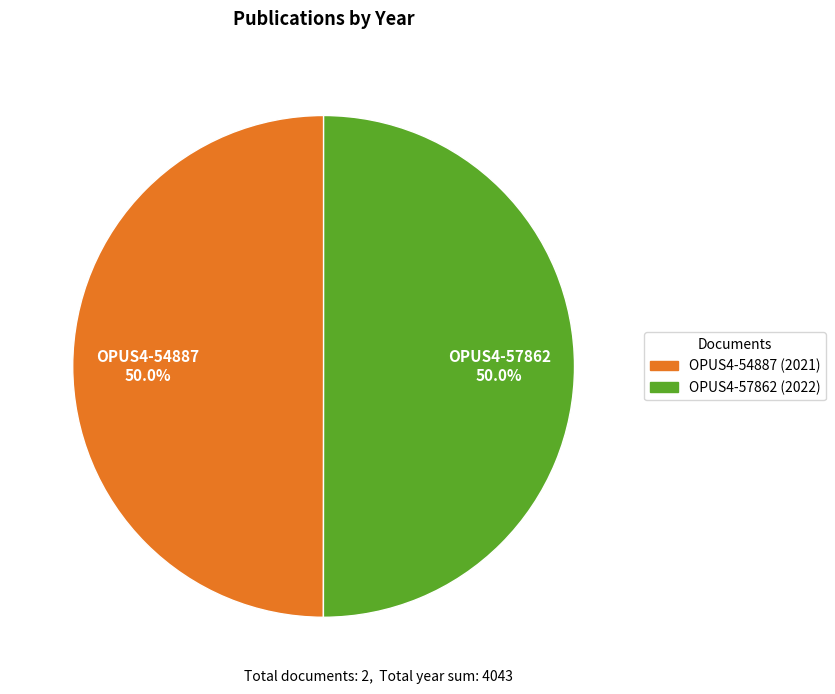

True or false: OPUS4-57862 accounts for 50% of the total.

True